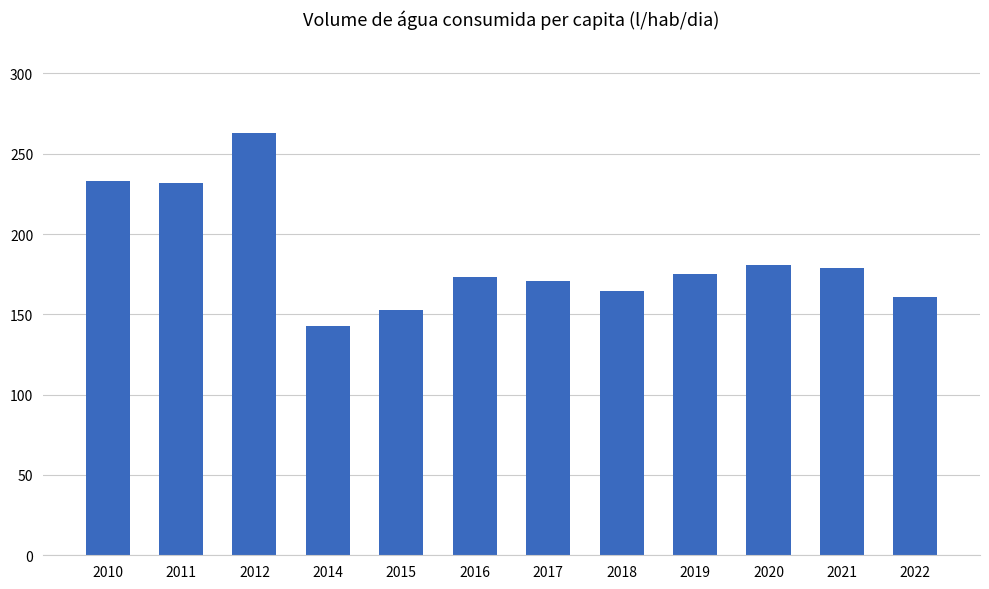

Which label corresponds to the smallest value in the chart?

2014